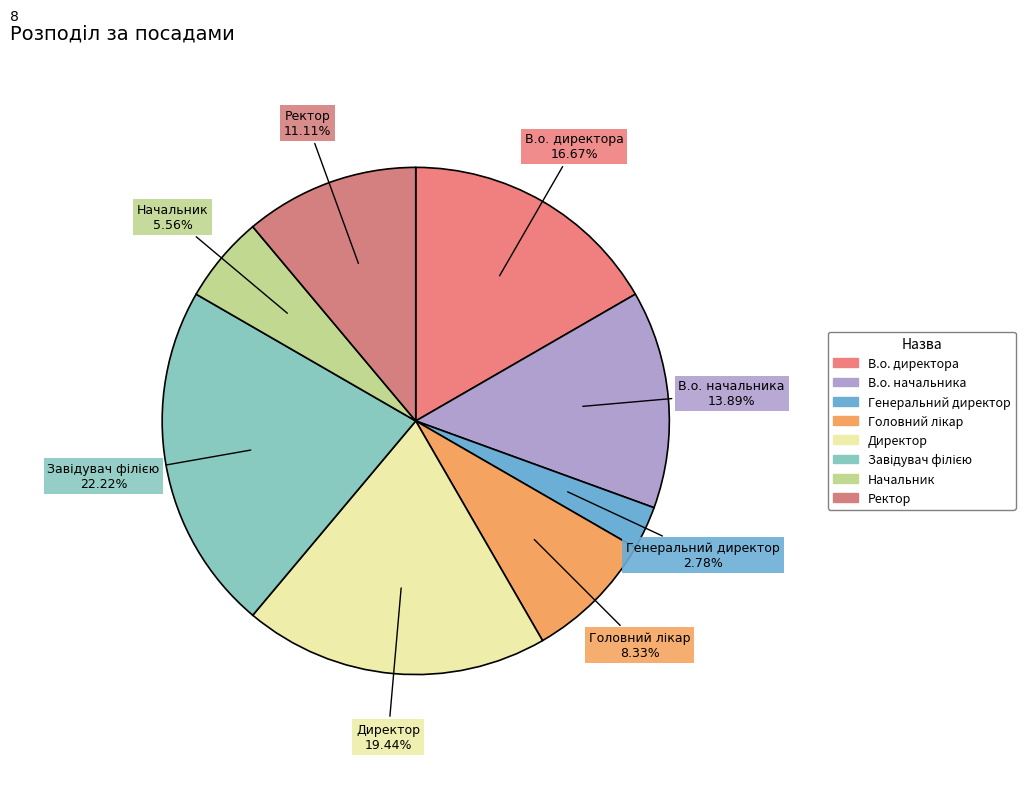

Approximately how many times larger is the value at Начальник compared to Директор?

0.3